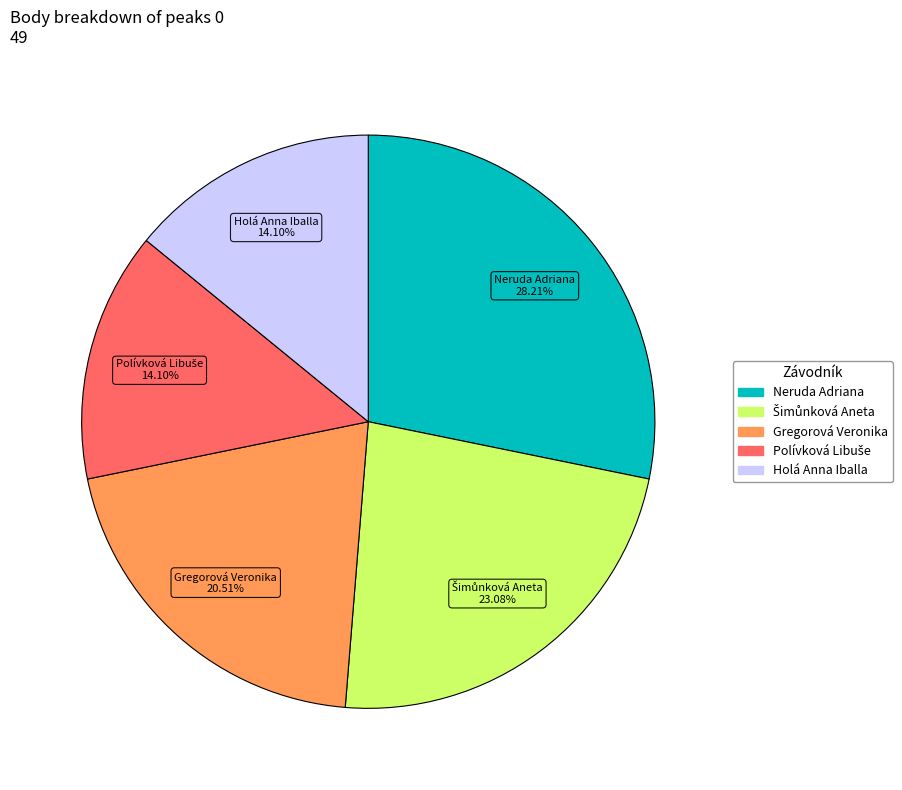

Is there any slice that represents more than half of the pie?

No